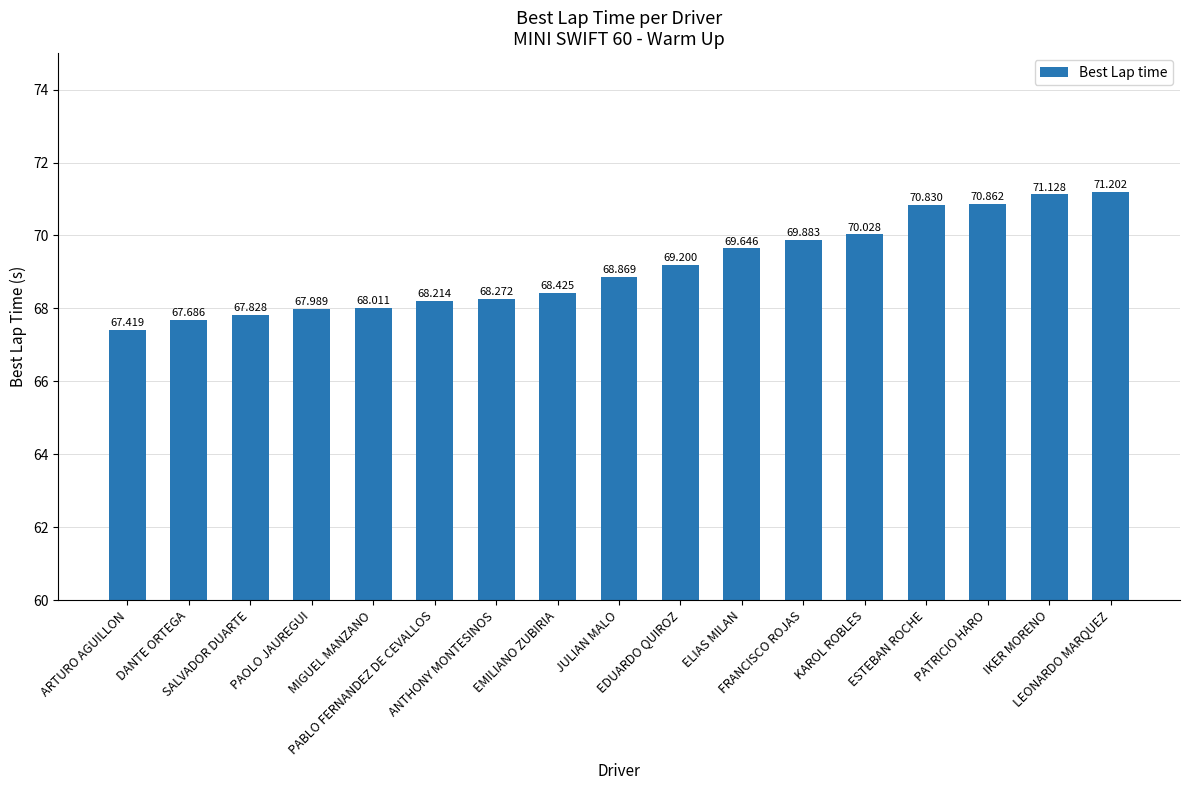

What is the label of the 5th bar from the right?

KAROL ROBLES